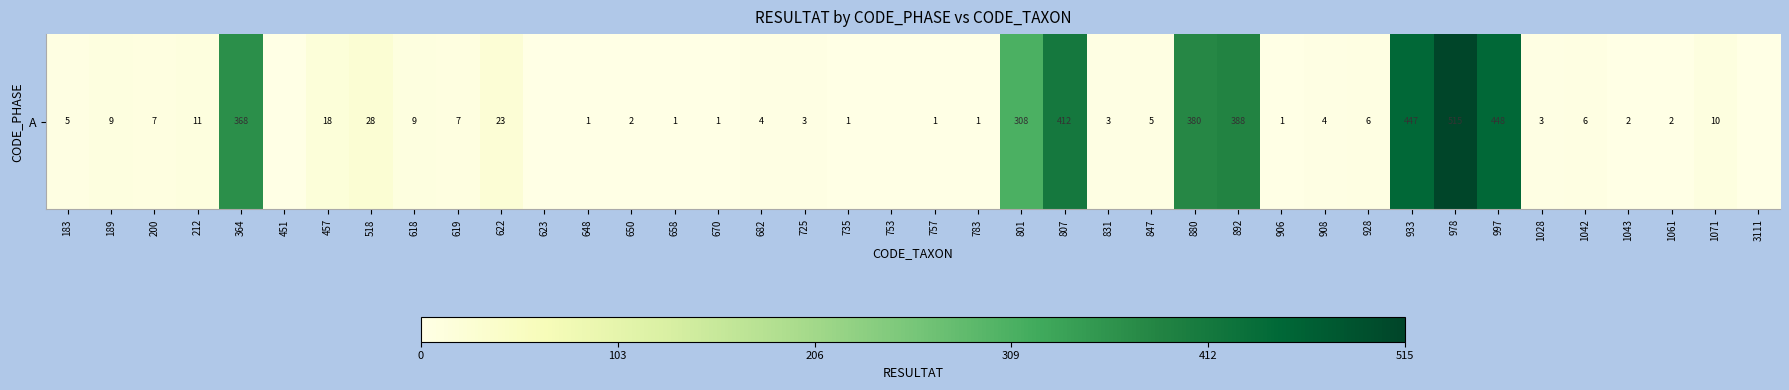

Is it true that the value at 670 is 0?

False